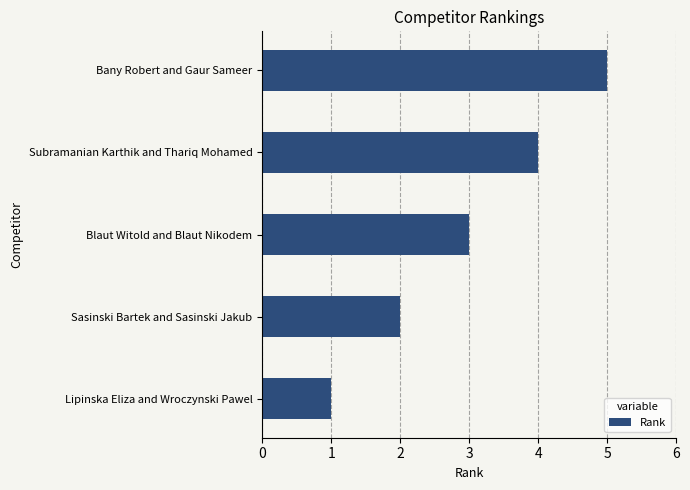

The chart shows a value of 1 at Subramanian Karthik and Thariq Mohamed. True or false?

False